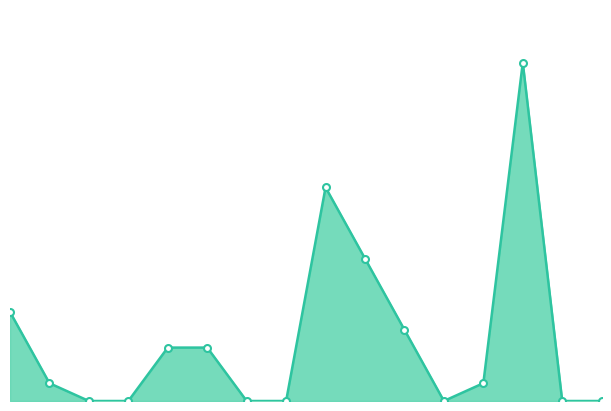

Does the chart display data point markers on the line(s)?

Yes